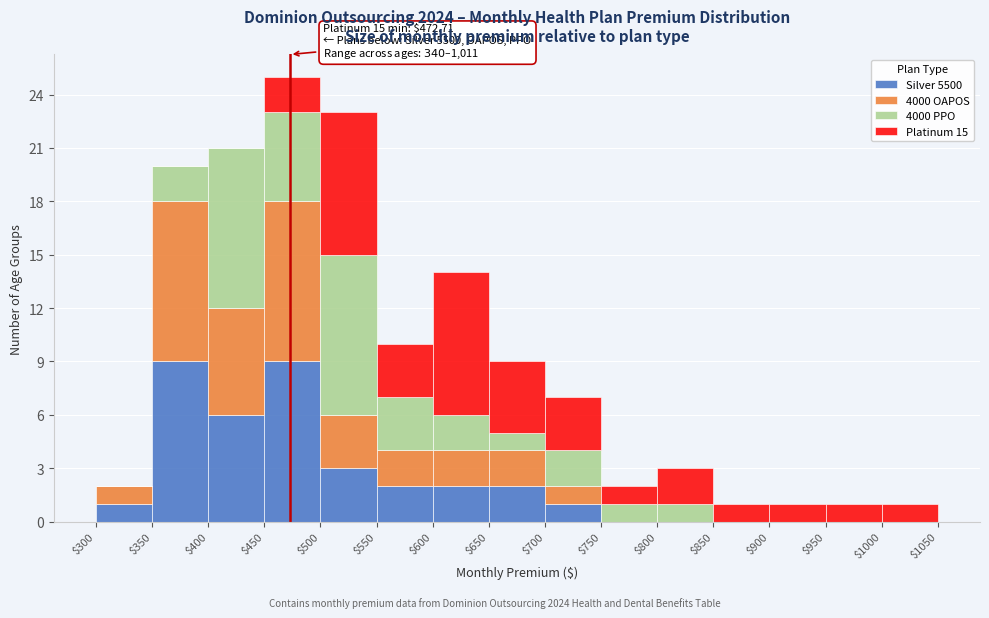

Which range on the x-axis has the tallest stacked bar (by total height)?

$450 to $500